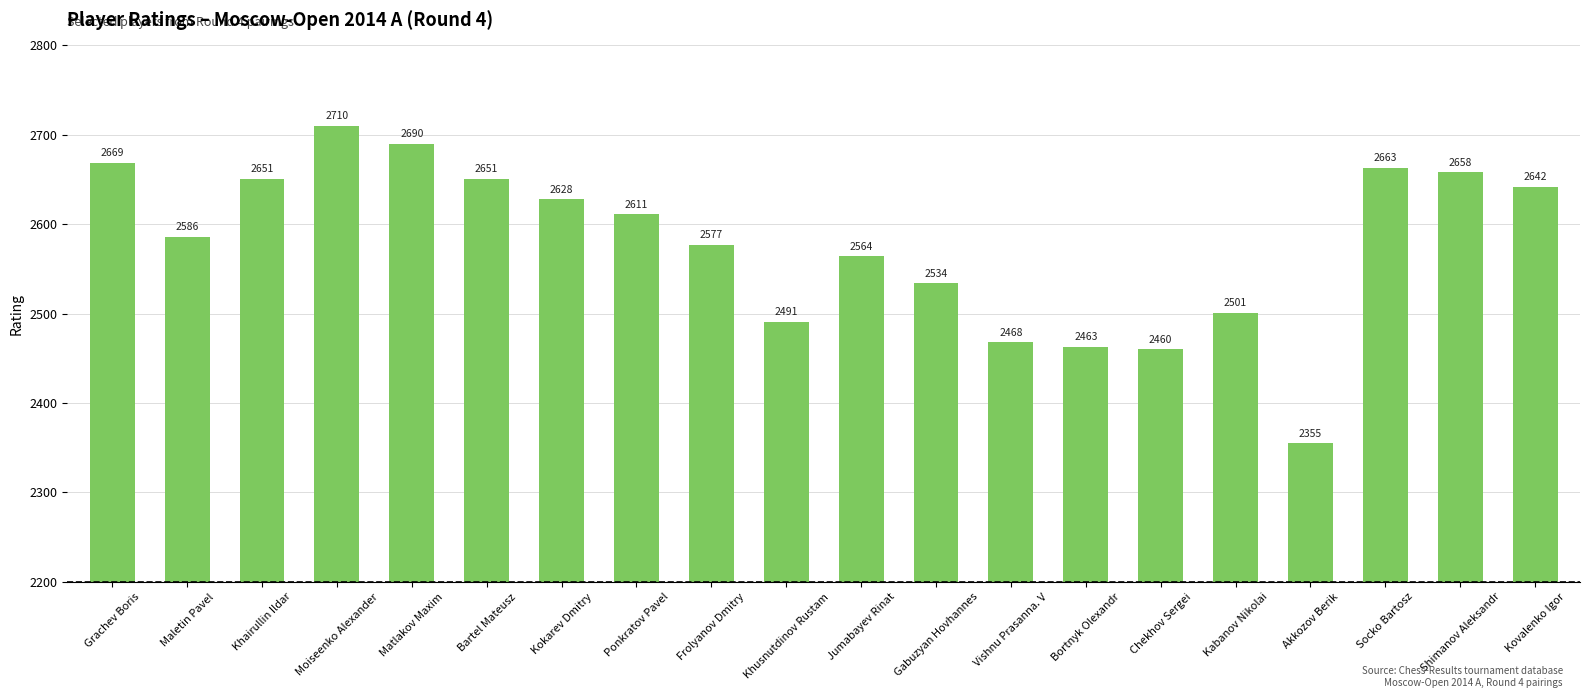

Reading right to left, extract all data points from this chart.

Kovalenko Igor=2642	Shimanov Aleksandr=2658	Socko Bartosz=2663	Akkozov Berik=2355	Kabanov Nikolai=2501	Chekhov Sergei=2460	Bortnyk Olexandr=2463	Vishnu Prasanna. V=2468	Gabuzyan Hovhannes=2534	Jumabayev Rinat=2564	Khusnutdinov Rustam=2491	Frolyanov Dmitry=2577	Ponkratov Pavel=2611	Kokarev Dmitry=2628	Bartel Mateusz=2651	Matlakov Maxim=2690	Moiseenko Alexander=2710	Khairullin Ildar=2651	Maletin Pavel=2586	Grachev Boris=2669